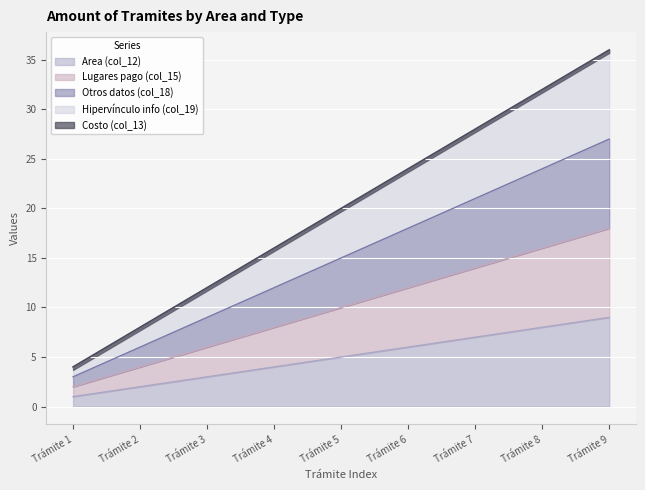

Is the value of Otros datos (col_18) at Trámite 8 greater than the value of Lugares pago (col_15) at Trámite 3?

Yes